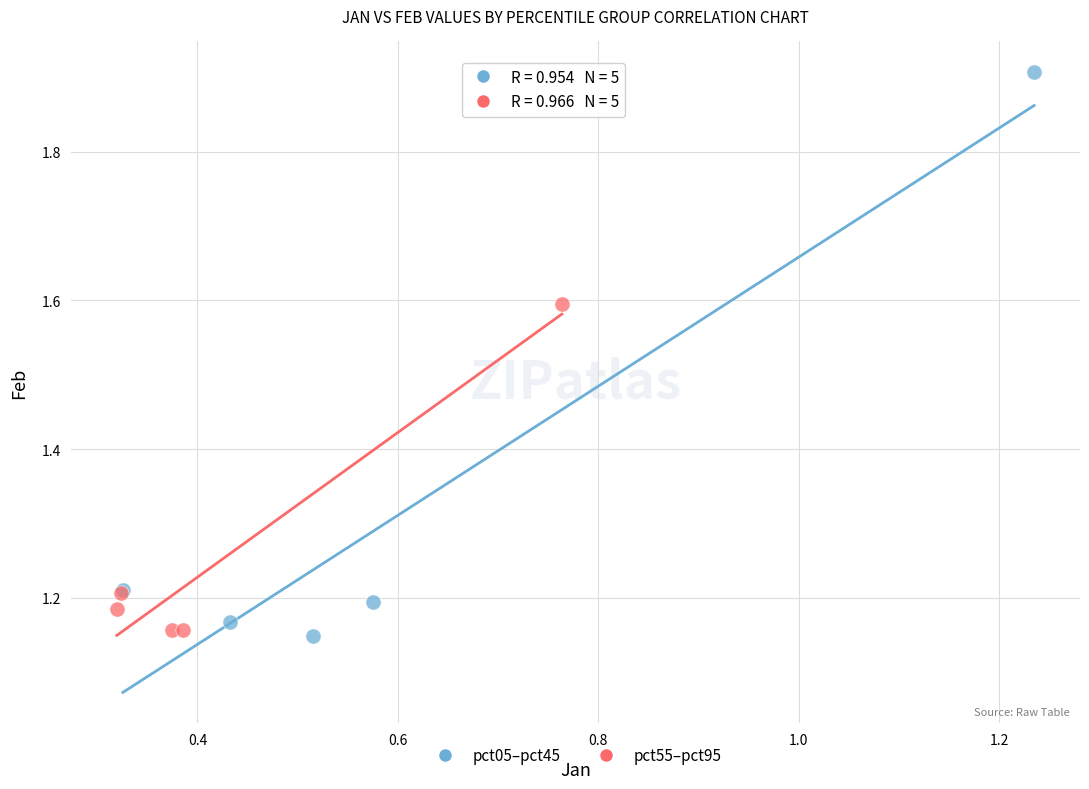

Which series contains the highest Y value?

pct05–pct45